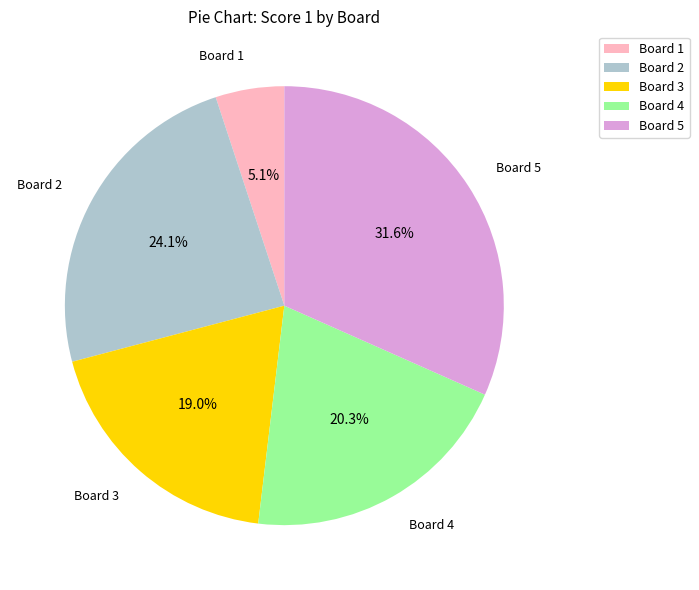

What percentage is the Board 5 slice, to the nearest percent?

32%